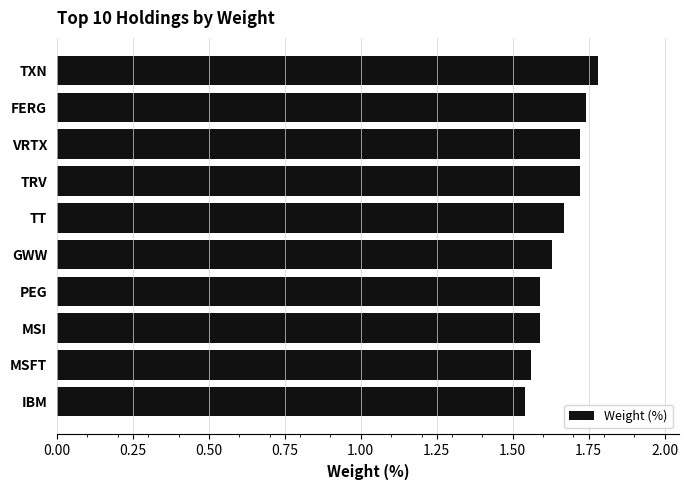

What is the sum of the values at TXN and MSFT?

3.3